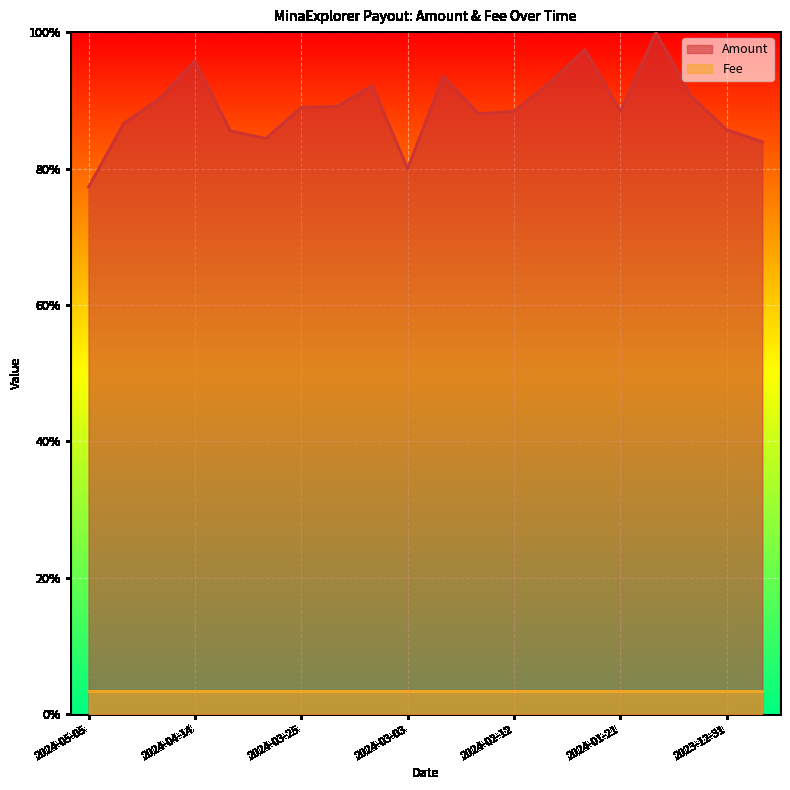

At which category does the data reach its first local peak?

2024-04-14